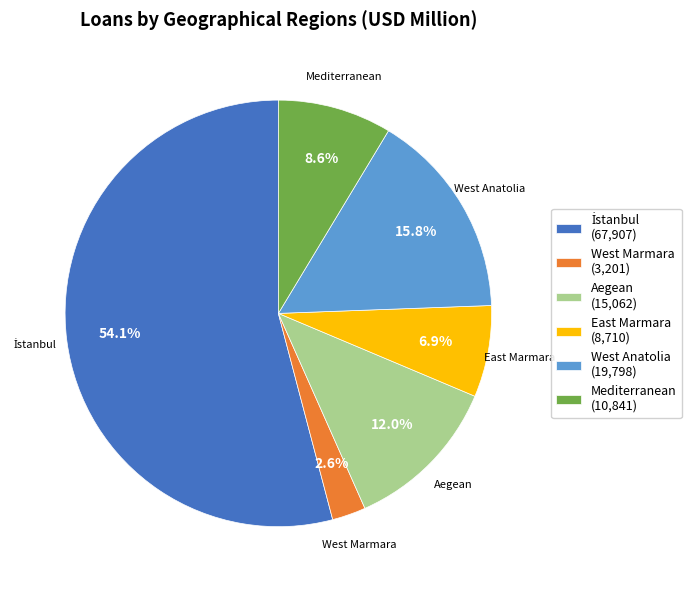

How many slices are in this pie chart?

6